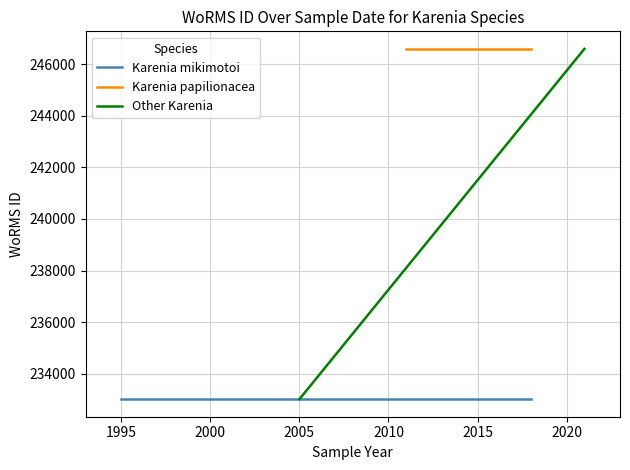

The chart shows a value of 88202 at . True or false?

False